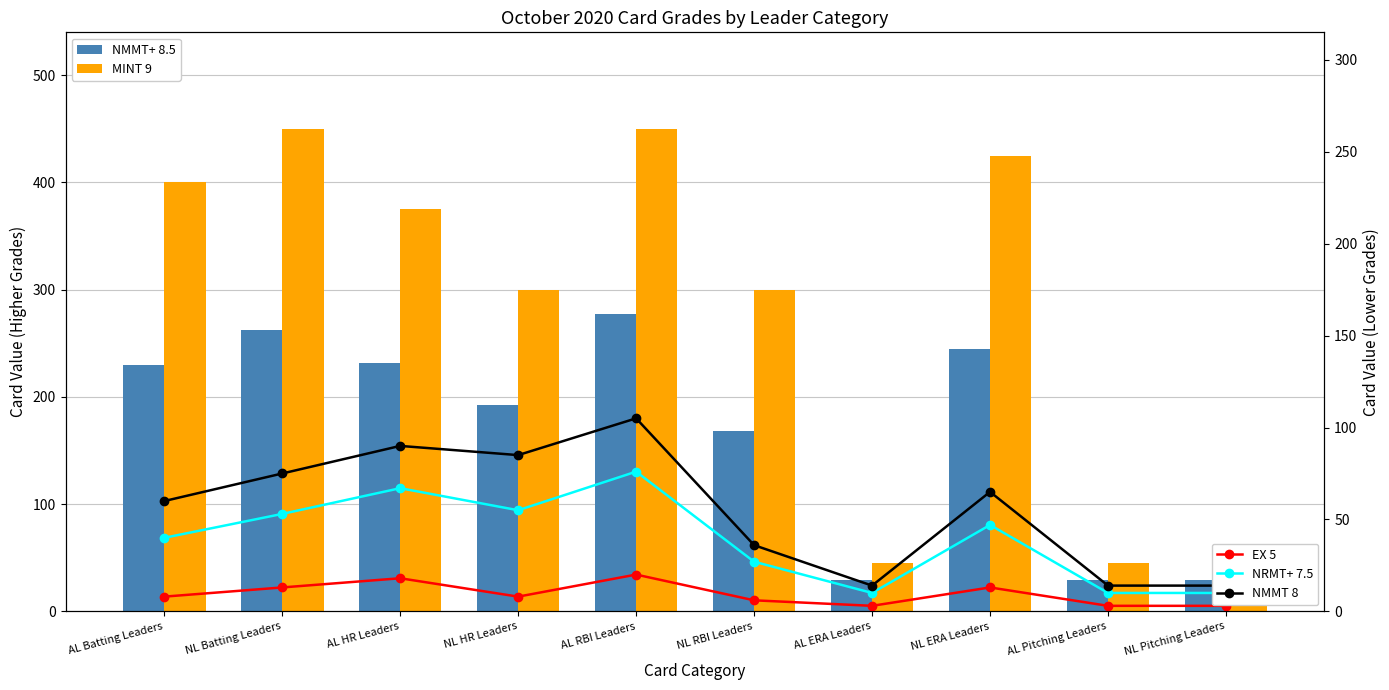

The NMMT+ 8.5 series shows 168 at NL RBI Leaders. True or false?

True